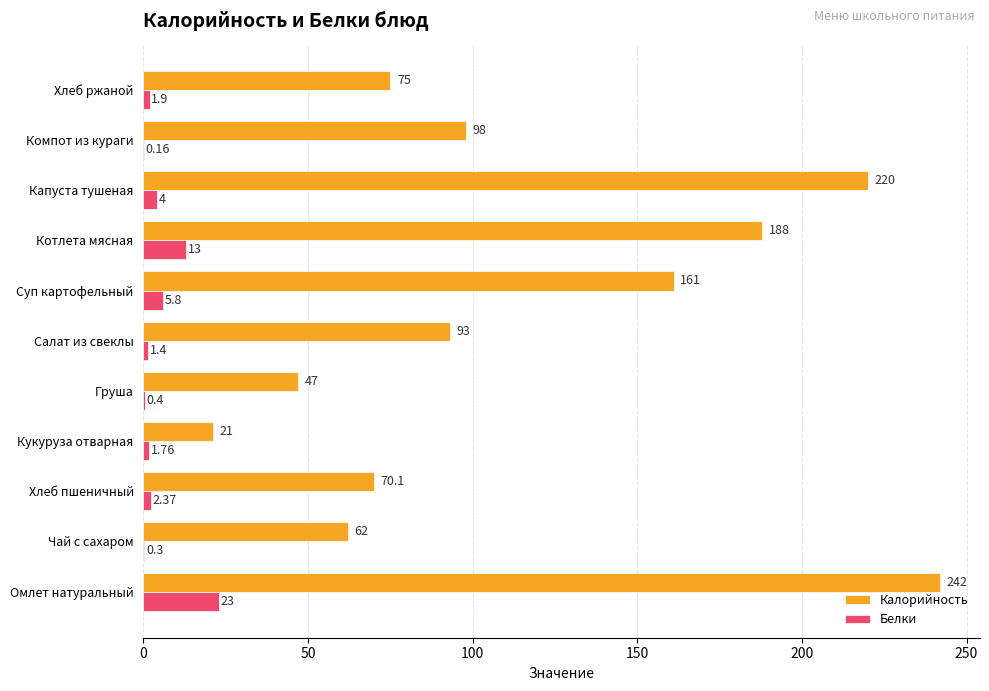

Between Хлеб пшеничный and Кукуруза отварная, which series saw the biggest shift?

Калорийность